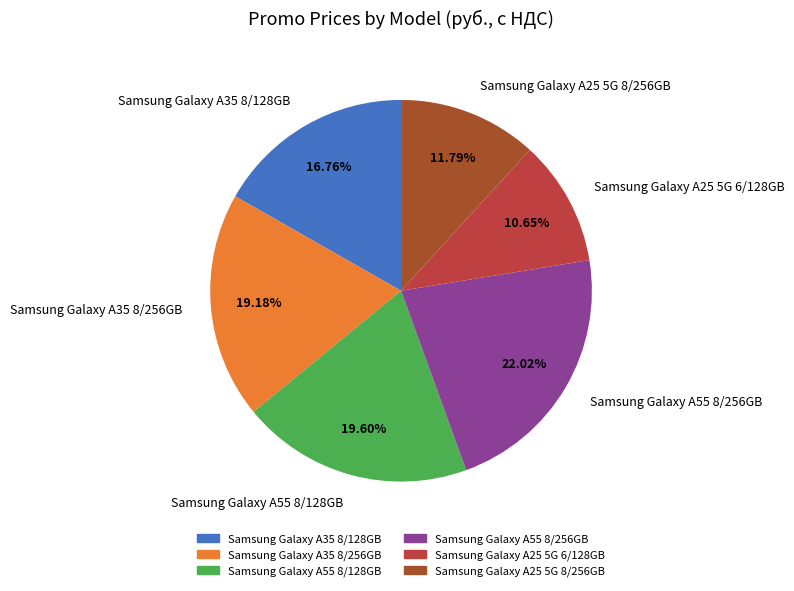

To the nearest percent, what percentage of the pie is Samsung Galaxy A55 8/128GB?

20%